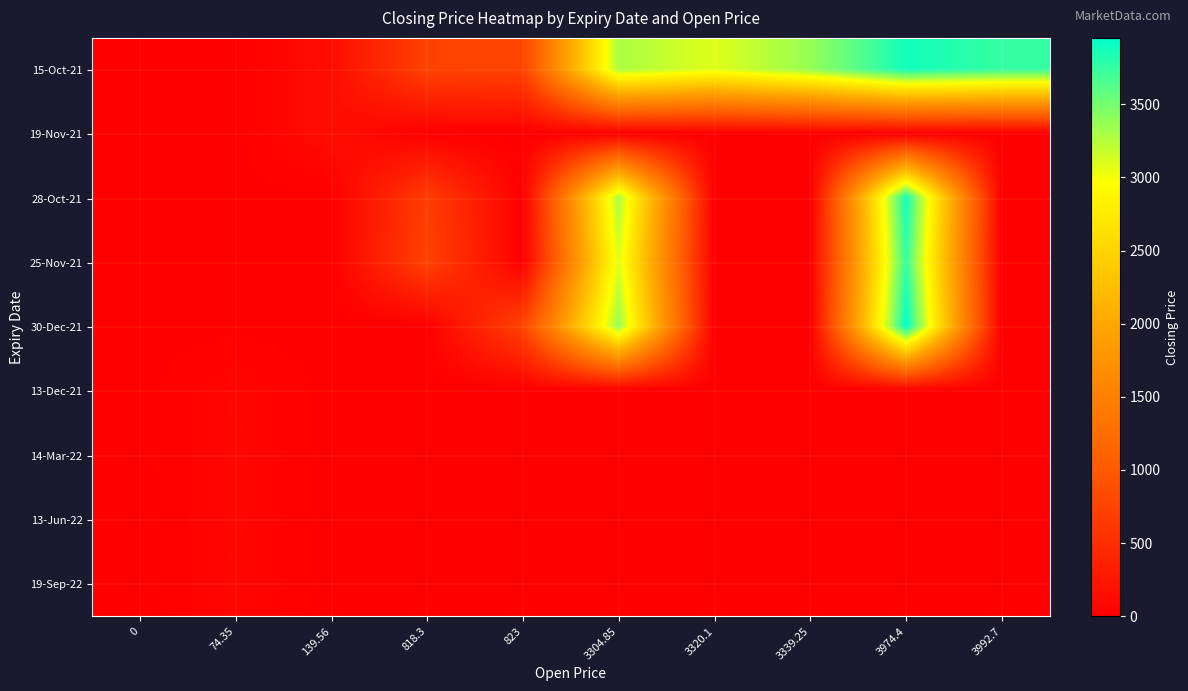

Reading right to left, transcribe all the data shown in this chart.

15-Oct-21: 3992.7=3745.2	3974.4=3880.0	3339.25=3369.2	3320.1=3083.8	3304.85=3293.2	823=752.3	818.3=731.6	139.56=146.4	74.35=0.0	0=0.0
19-Nov-21: 3992.7=0.0	3974.4=0.0	3339.25=0.0	3320.1=0.0	3304.85=0.0	823=0.0	818.3=0.0	139.56=147.7	74.35=0.0	0=0.0
28-Oct-21: 3992.7=0.0	3974.4=3880.0	3339.25=0.0	3320.1=0.0	3304.85=3293.2	823=0.0	818.3=676.0	139.56=0.0	74.35=0.0	0=0.0
25-Nov-21: 3992.7=0.0	3974.4=3745.2	3339.25=0.0	3320.1=0.0	3304.85=3083.8	823=0.0	818.3=731.6	139.56=0.0	74.35=0.0	0=0.0
30-Dec-21: 3992.7=0.0	3974.4=3953.3	3339.25=0.0	3320.1=0.0	3304.85=3369.2	823=752.3	818.3=0.0	139.56=0.0	74.35=0.0	0=0.0
13-Dec-21: 3992.7=0.0	3974.4=0.0	3339.25=0.0	3320.1=0.0	3304.85=0.0	823=0.0	818.3=0.0	139.56=0.0	74.35=74.3	0=0.0
14-Mar-22: 3992.7=0.0	3974.4=0.0	3339.25=0.0	3320.1=0.0	3304.85=0.0	823=0.0	818.3=0.0	139.56=0.0	74.35=77.6	0=0.0
13-Jun-22: 3992.7=0.0	3974.4=0.0	3339.25=0.0	3320.1=0.0	3304.85=0.0	823=0.0	818.3=0.0	139.56=0.0	74.35=77.2	0=0.0
19-Sep-22: 3992.7=0.0	3974.4=0.0	3339.25=0.0	3320.1=0.0	3304.85=0.0	823=0.0	818.3=0.0	139.56=0.0	74.35=73.7	0=0.0